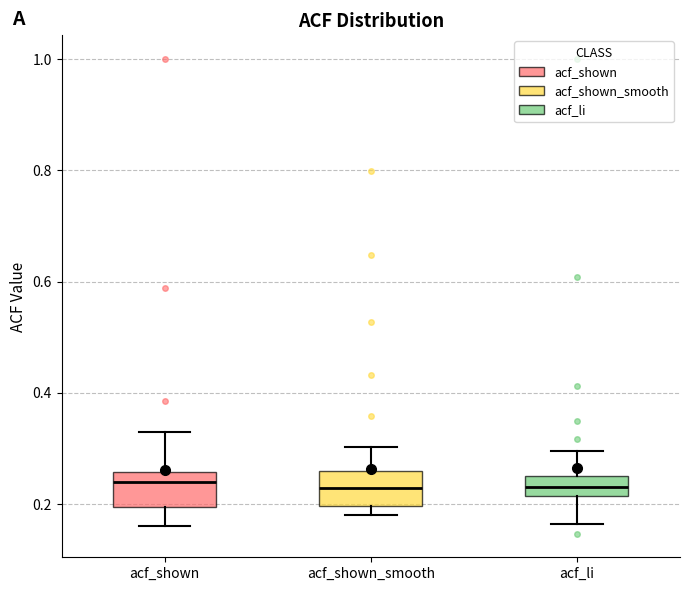

Where is the upper edge of the box for acf_shown_smooth on the y-axis? The values are not printed on the chart, so give them approximately, as read against the axis.

0.26